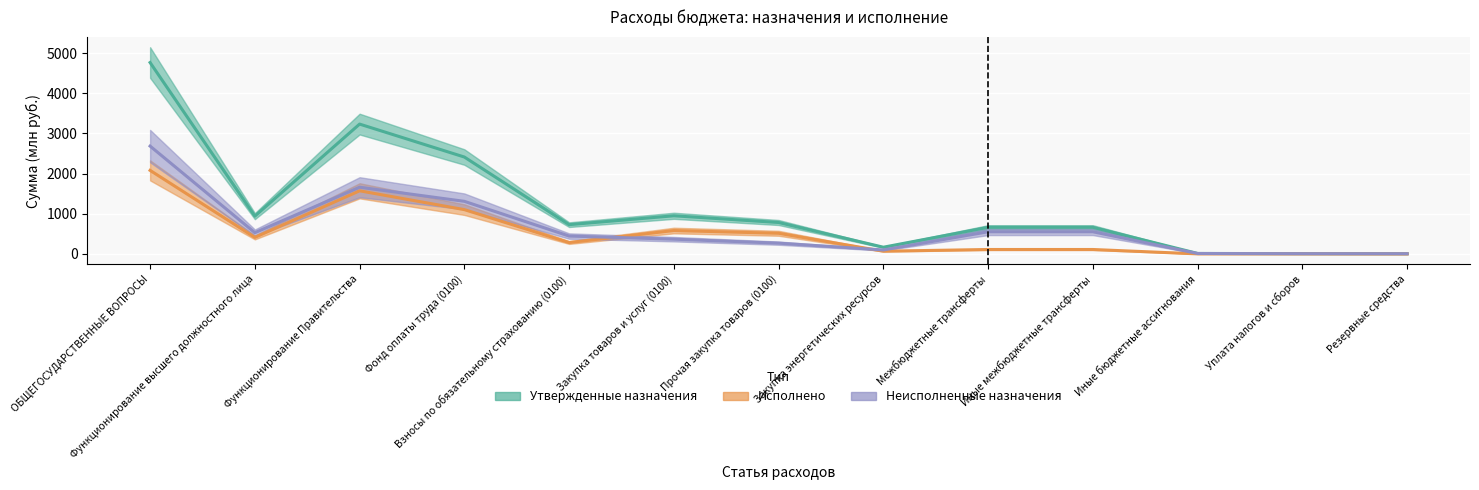

What is the label of the 11th point from the right?

Функционирование Правительства